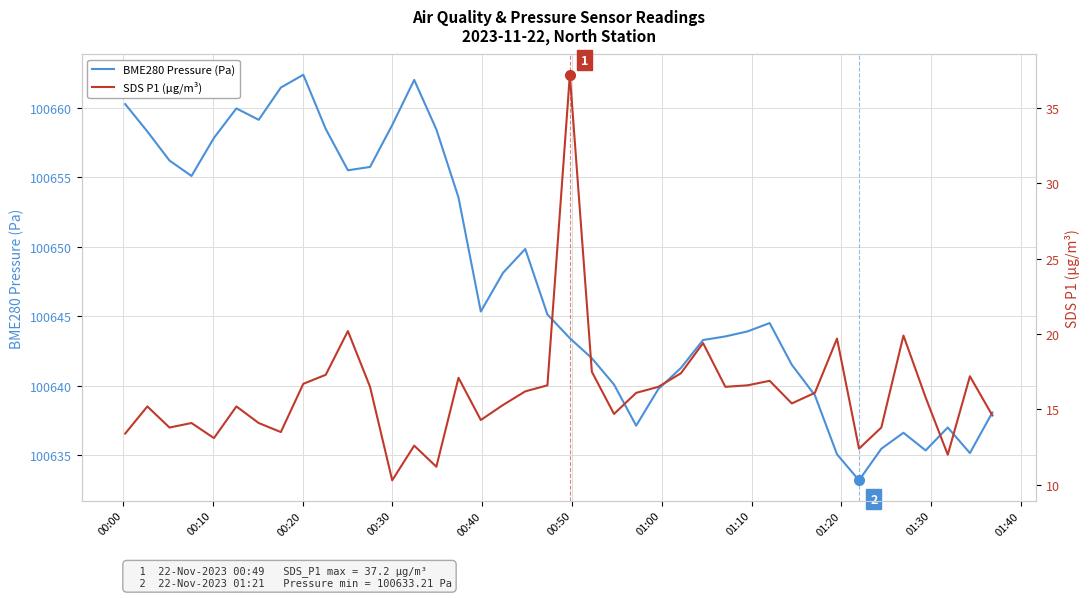

Is this an area chart (filled region under the line)?

No